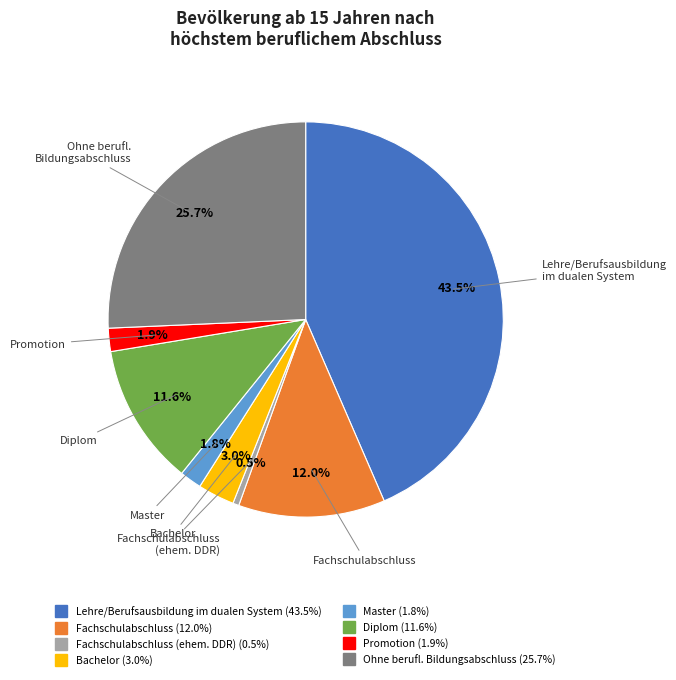

Is there any slice that represents more than half of the pie?

No